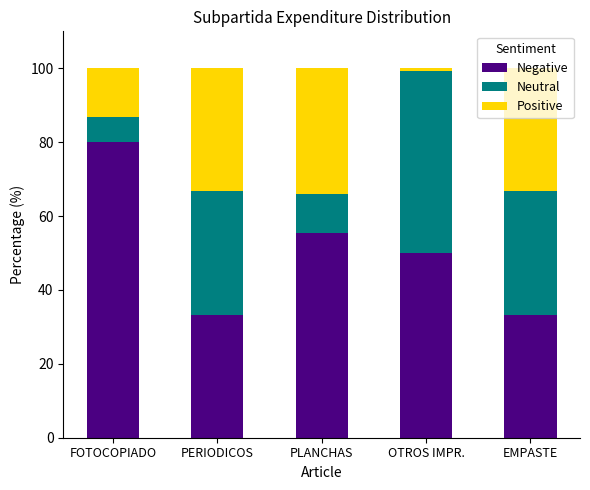

True or false: Negative has a value of 132.0 at FOTOCOPIADO.

False